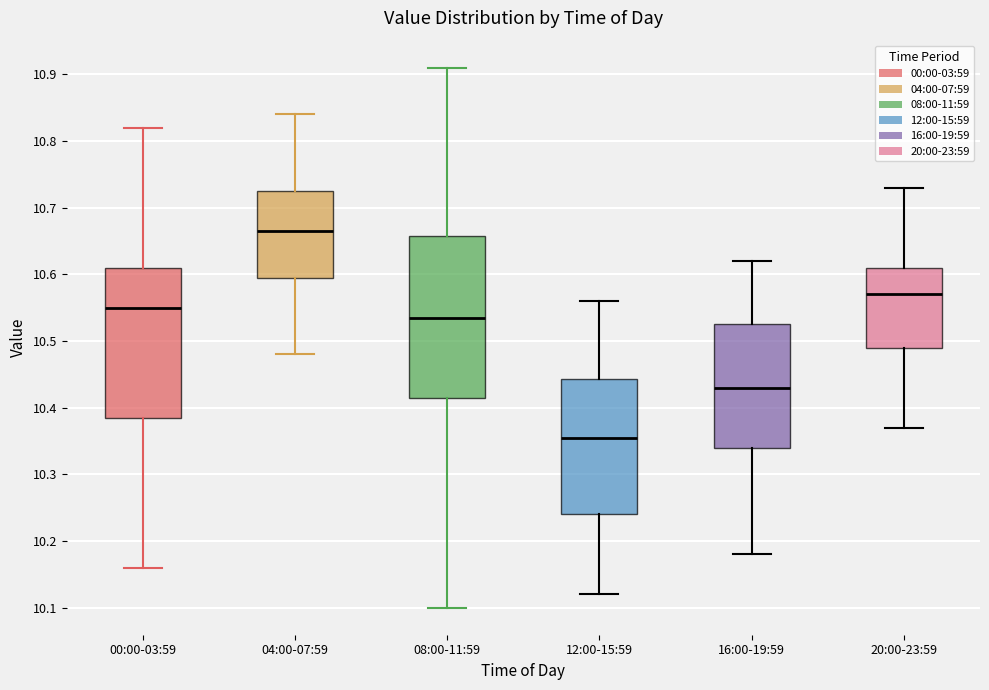

Which box's median line is the highest?

04:00-07:59